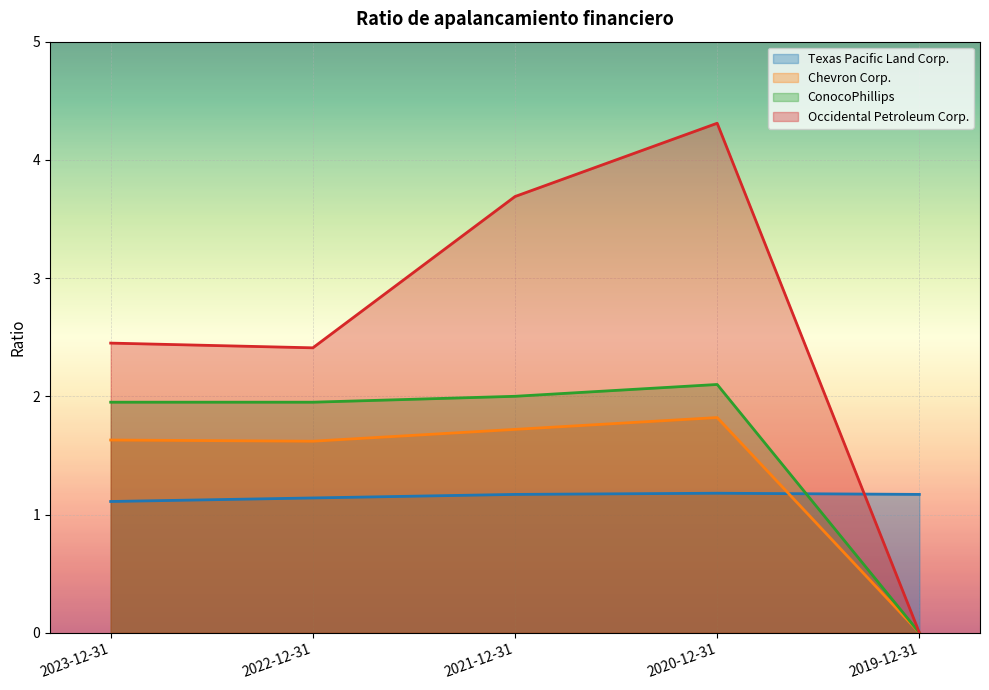

What is the value of the Chevron Corp. point at the 3rd from the left?

1.7